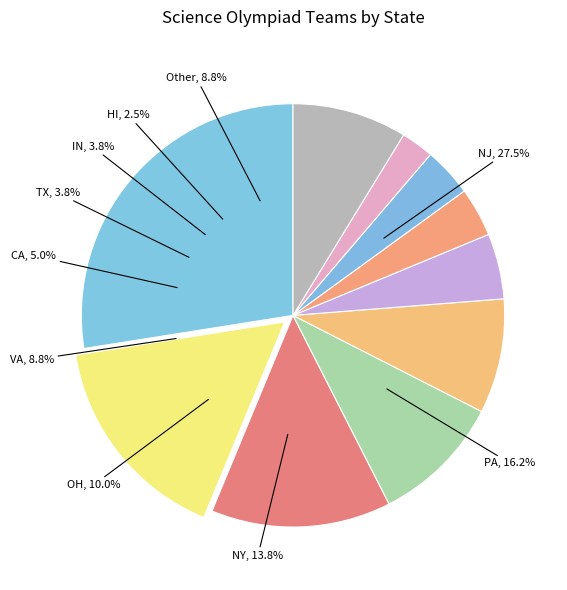

What is the change in value from NJ to VA?

-15